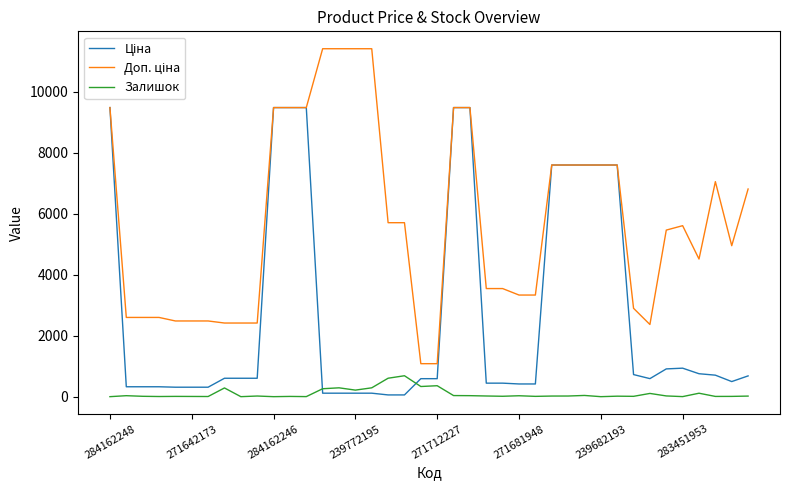

Does the chart display data point markers on the line(s)?

No